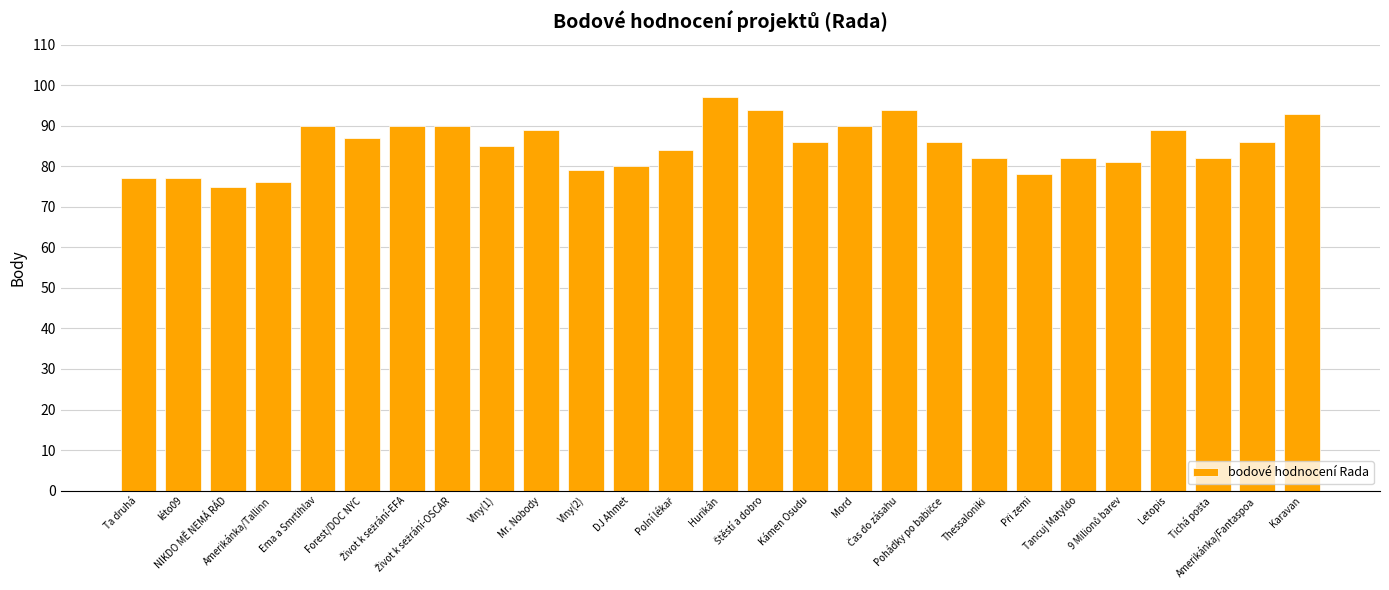

What is the maximum value shown in the chart?

97